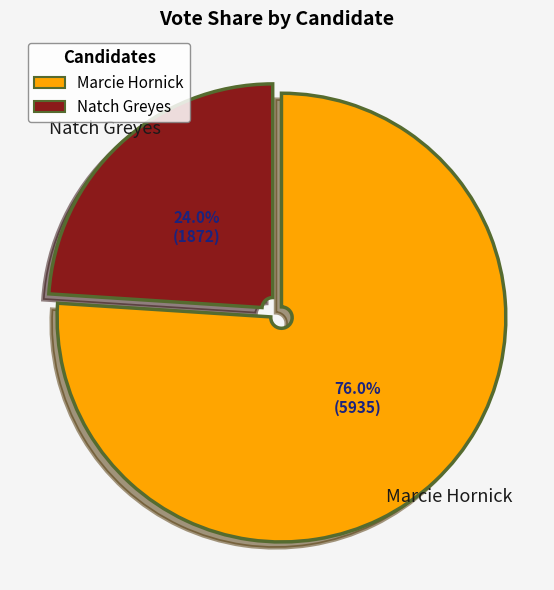

How many segments does this pie chart have?

2